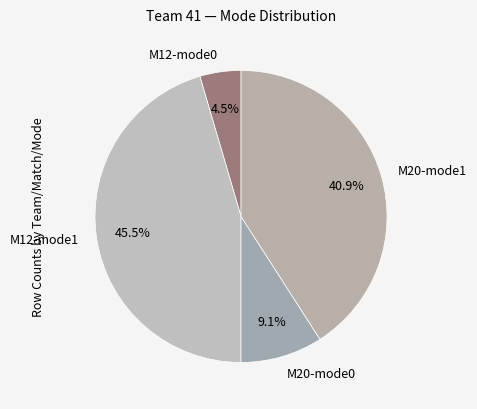

Which category has the biggest portion of the pie?

M12-mode1